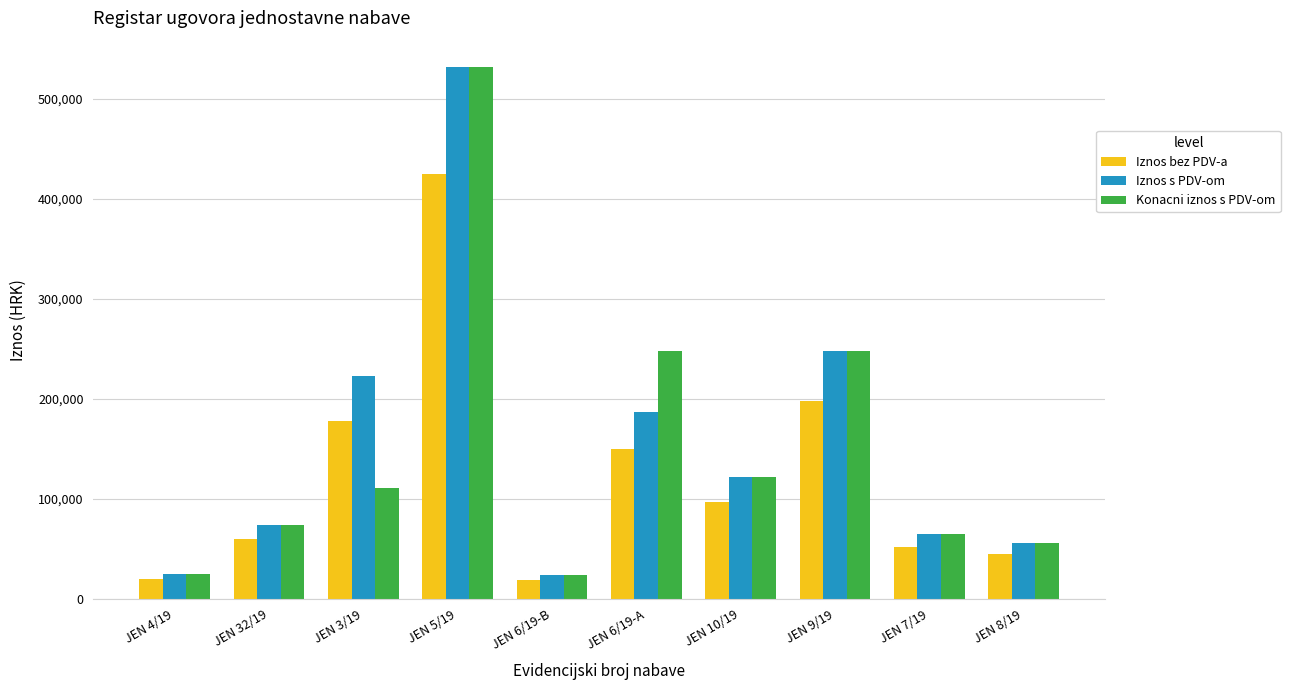

What is the difference between the maximum and minimum values in the Konacni iznos s PDV-om series?

508025.0